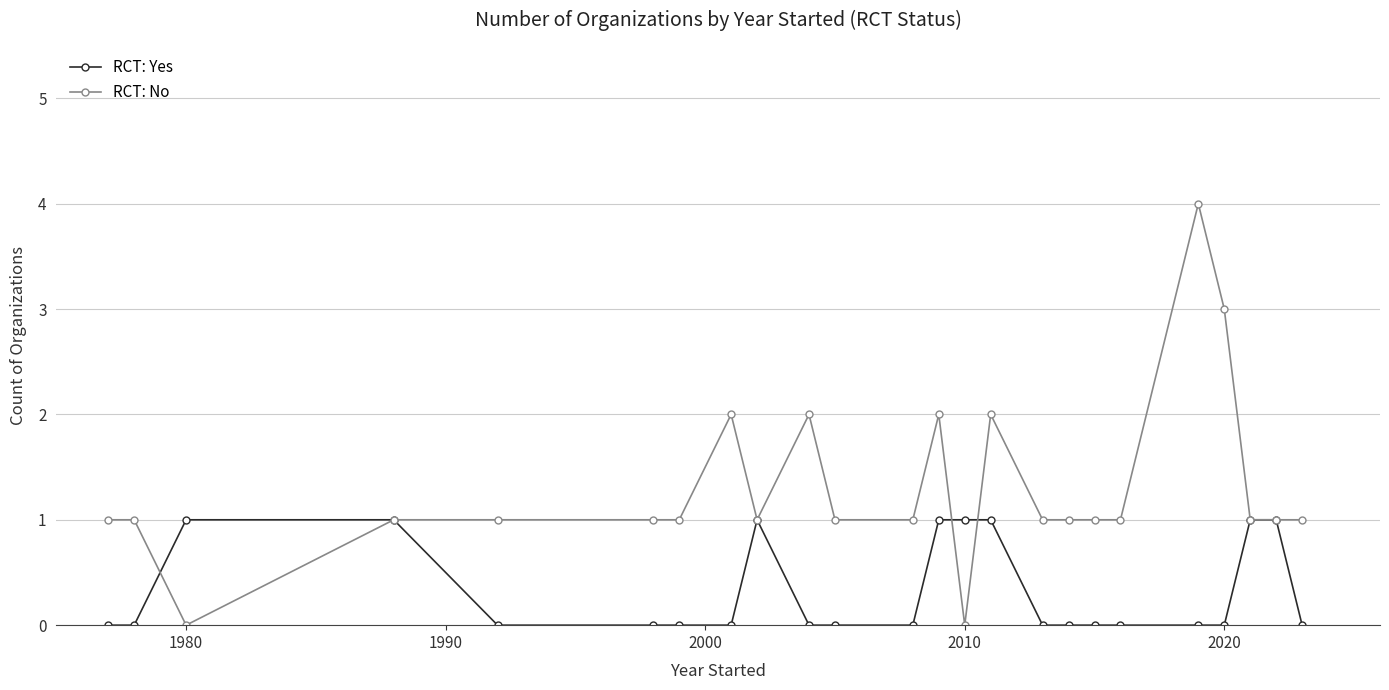

What is the value of the RCT: No point at the 24th from the left?

1